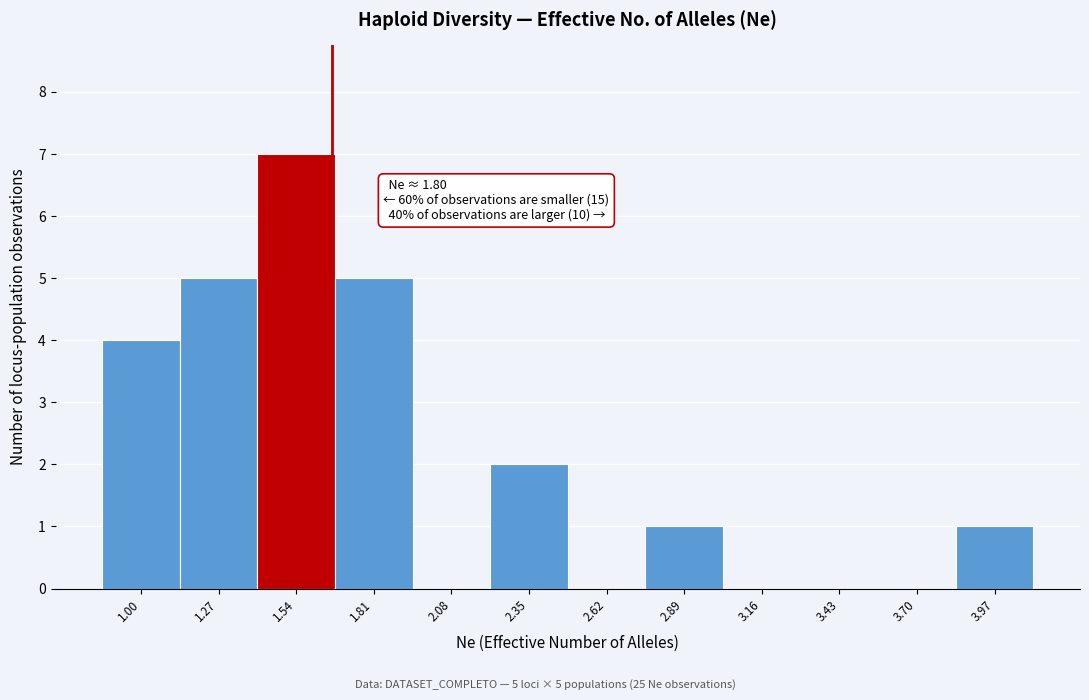

Reading left to right, list all the values displayed in this chart.

1.00=4	1.27=5	1.54=7	1.81=5	2.08=0	2.35=2	2.62=0	2.89=1	3.16=0	3.43=0	3.70=0	3.97=1